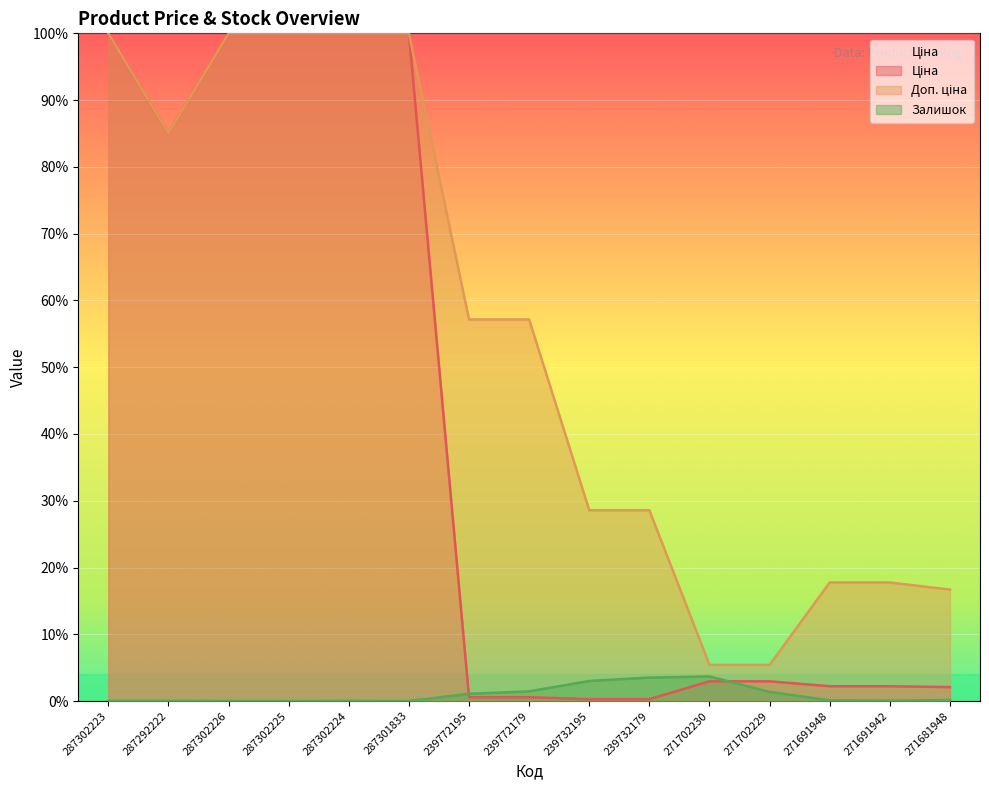

The value of Залишок at 287292222 is 0.0. True or false?

True